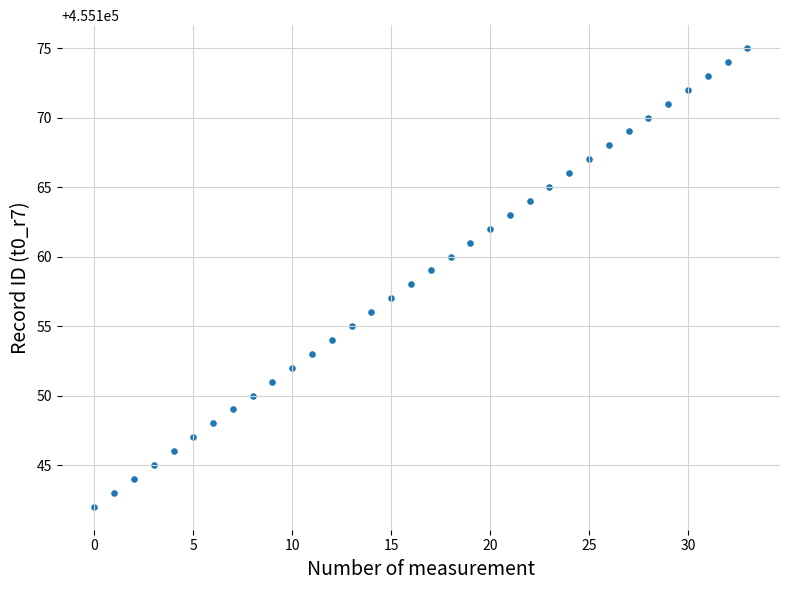

What is the range of Y values (max minus min)?

33